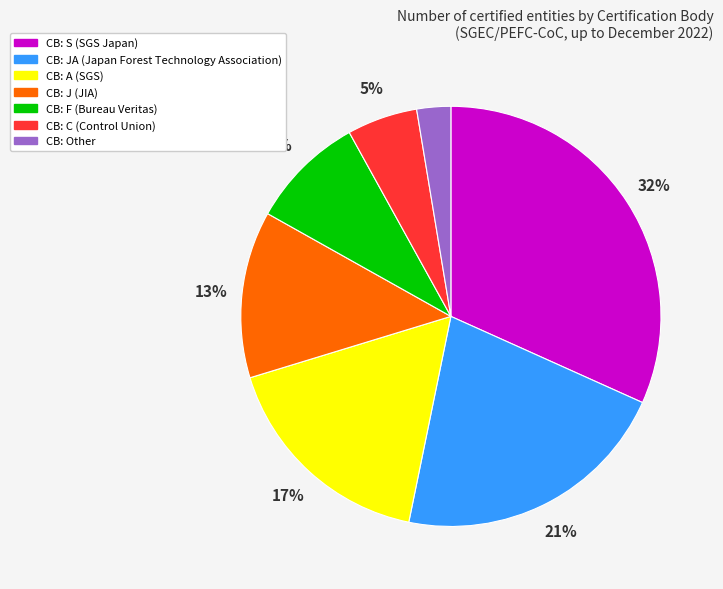

To the nearest percent, what is the difference between the largest and smallest slice percentages?

29%